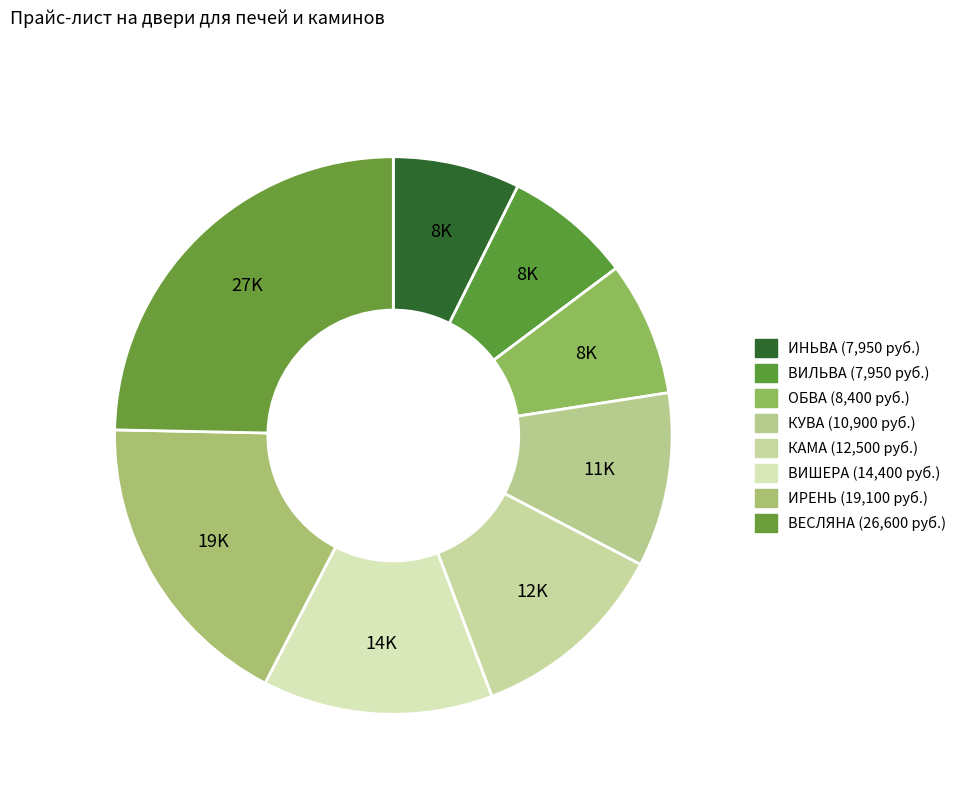

How many segments does this pie chart have?

8